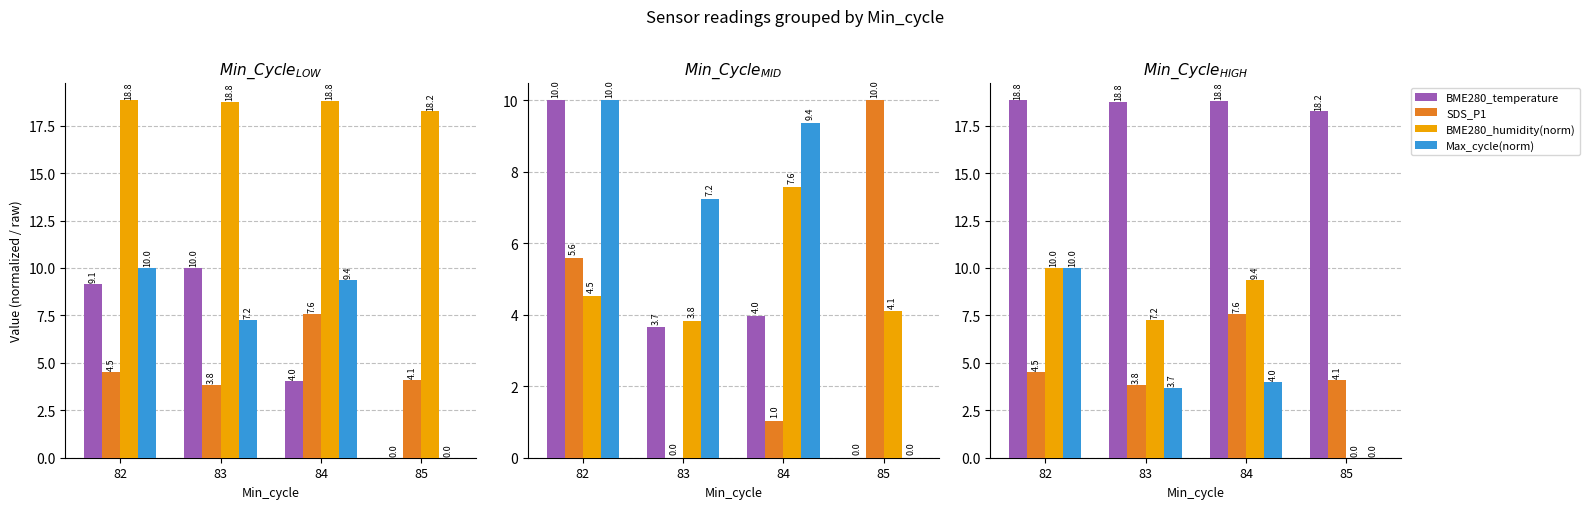

What is the difference between the second highest and second lowest values in the Max_cycle series?

0.3